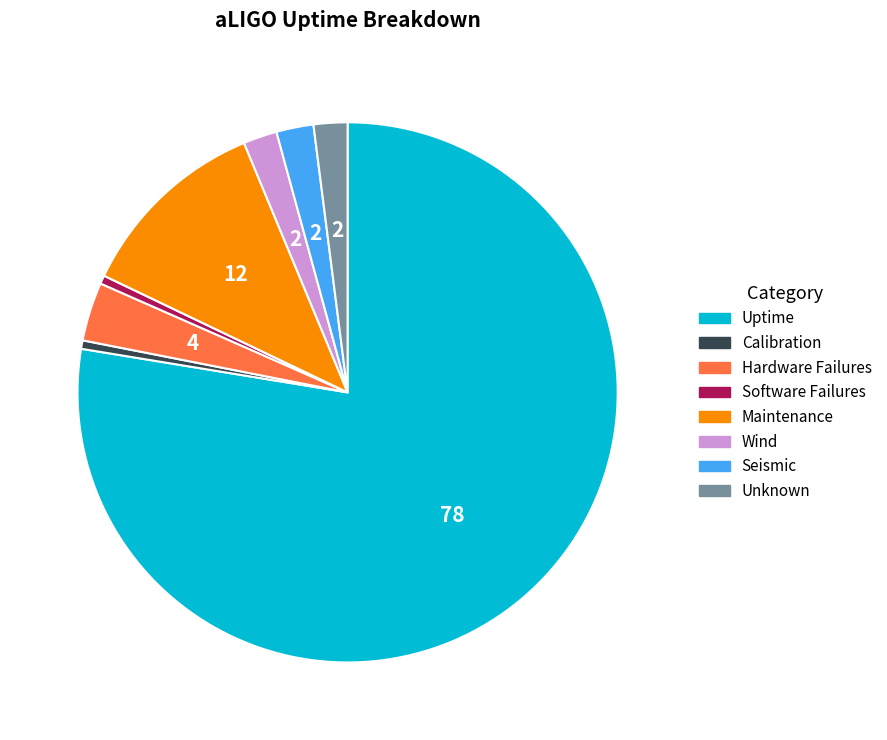

The Software Failures slice represents 1% of the pie. True or false?

True